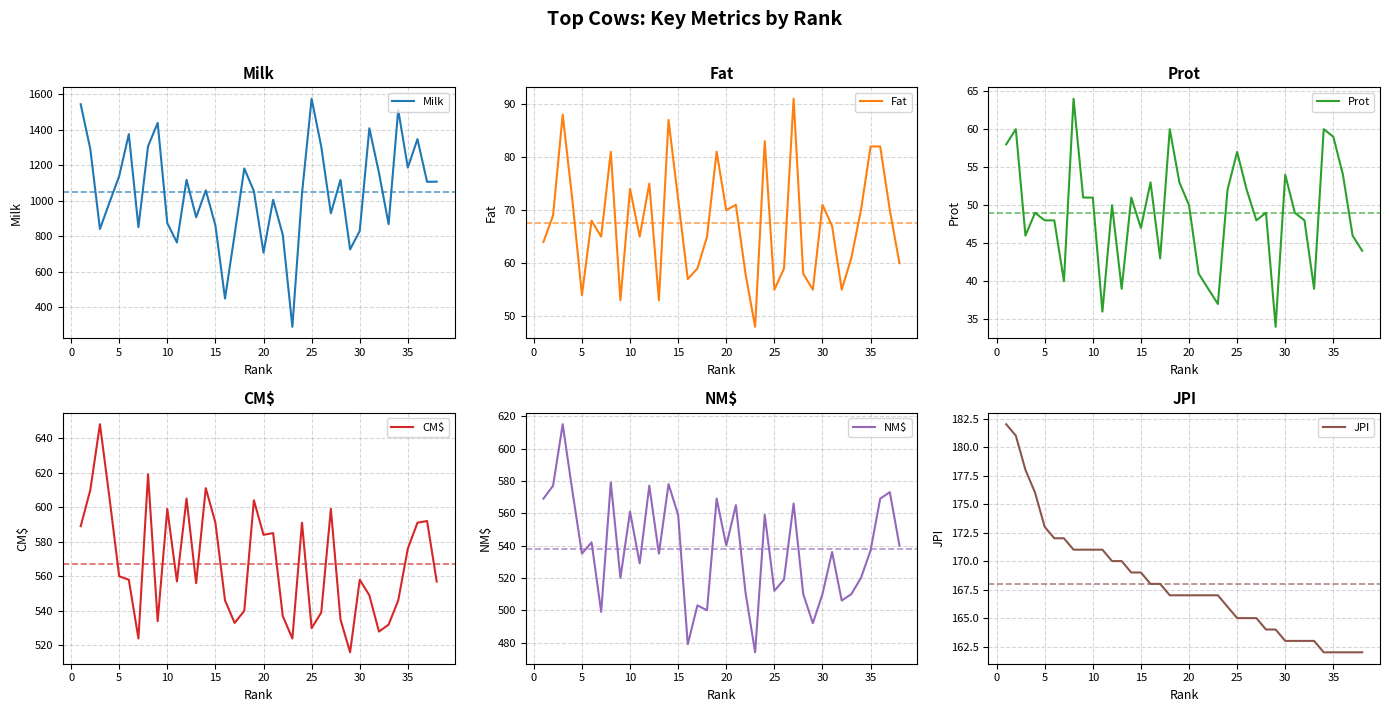

What is the lowest value of the CM$ series?

516